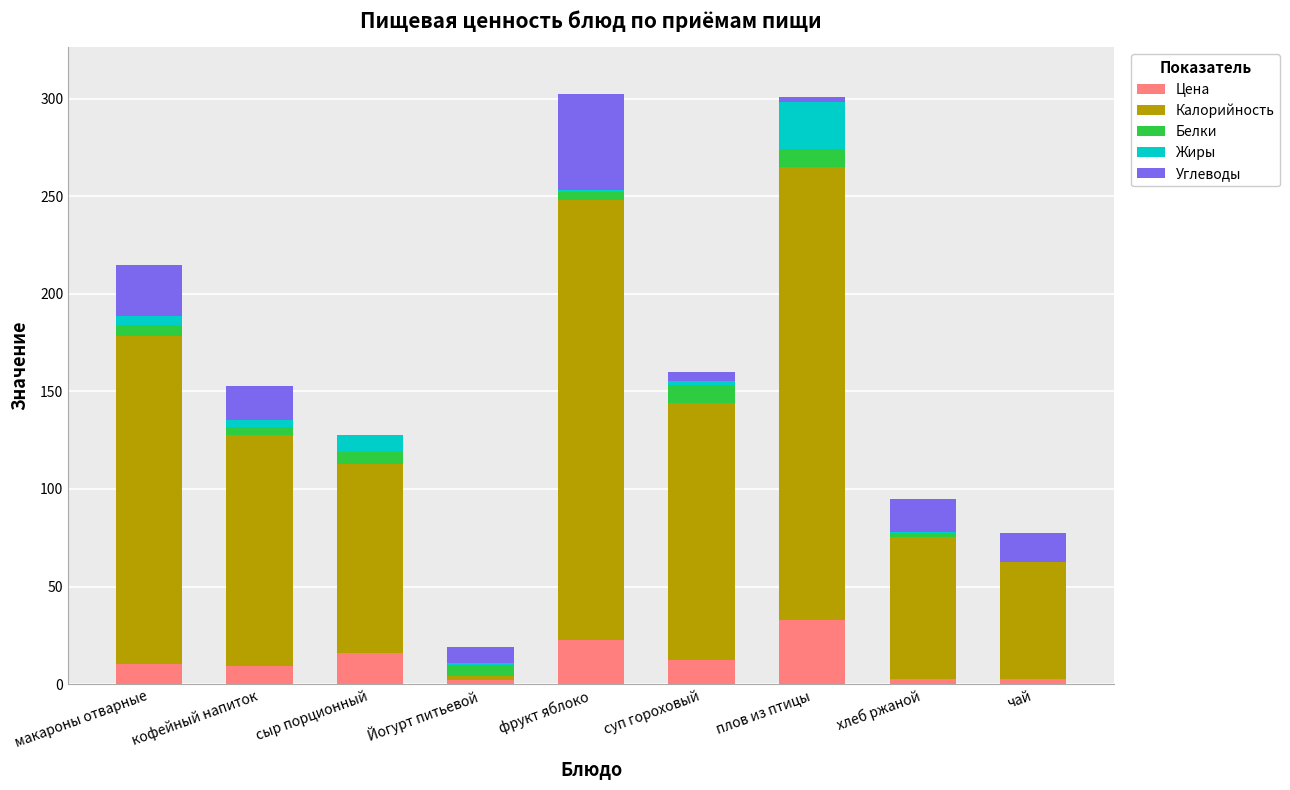

What is the label of the 3rd bar from the left?

сыр порционный